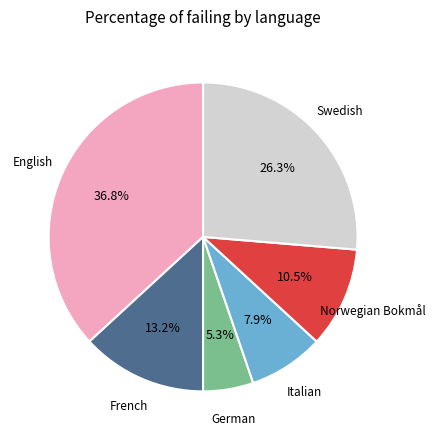

Is there any slice that represents more than half of the pie?

No